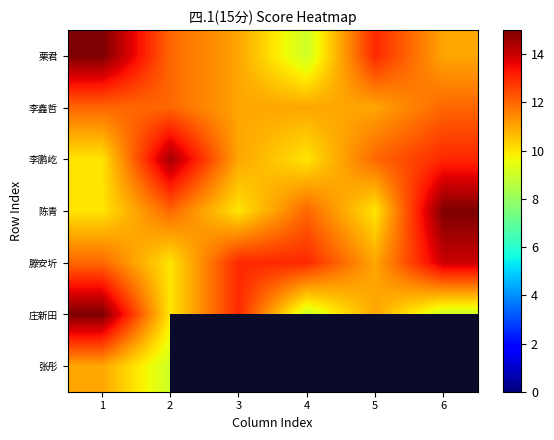

At which label does 滕安圻 reach its peak?

6